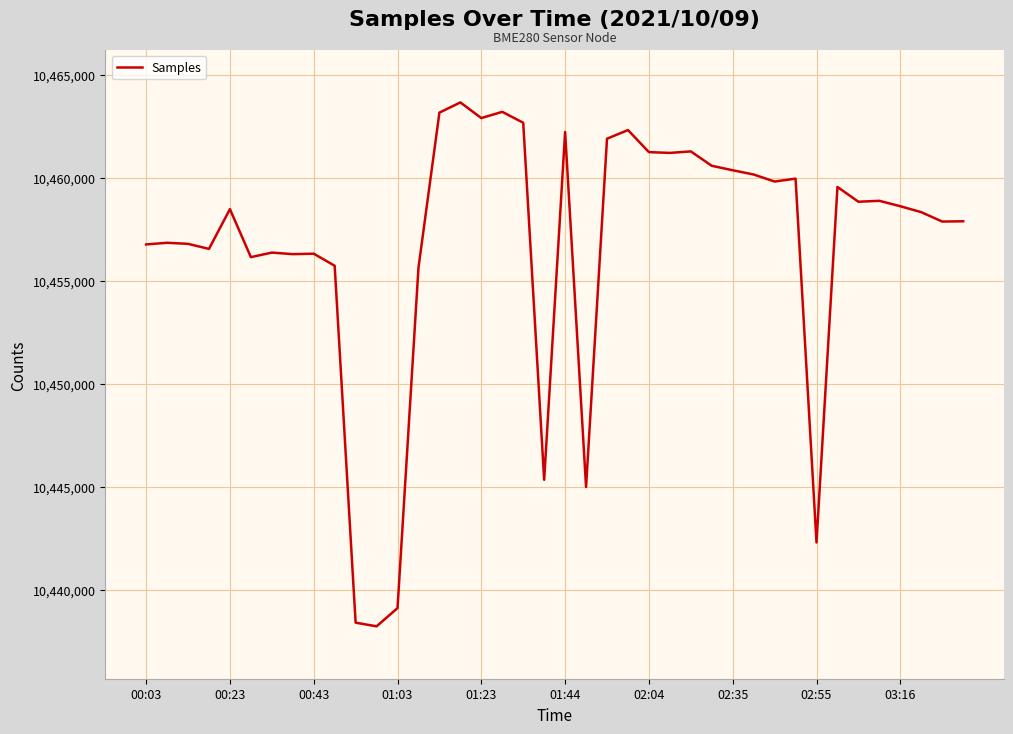

What is the difference between the maximum and minimum values?

25449